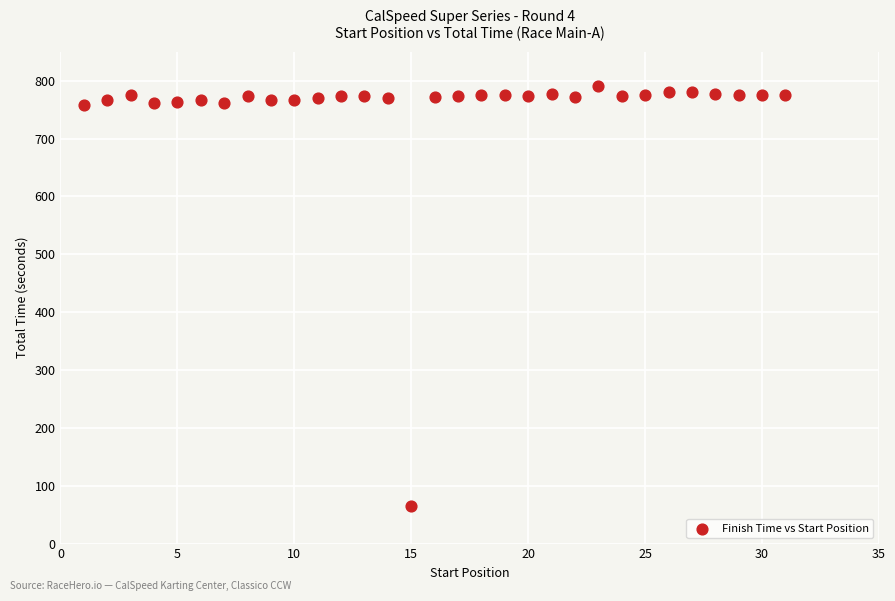

What is the range of Y values (max minus min)?

725.3